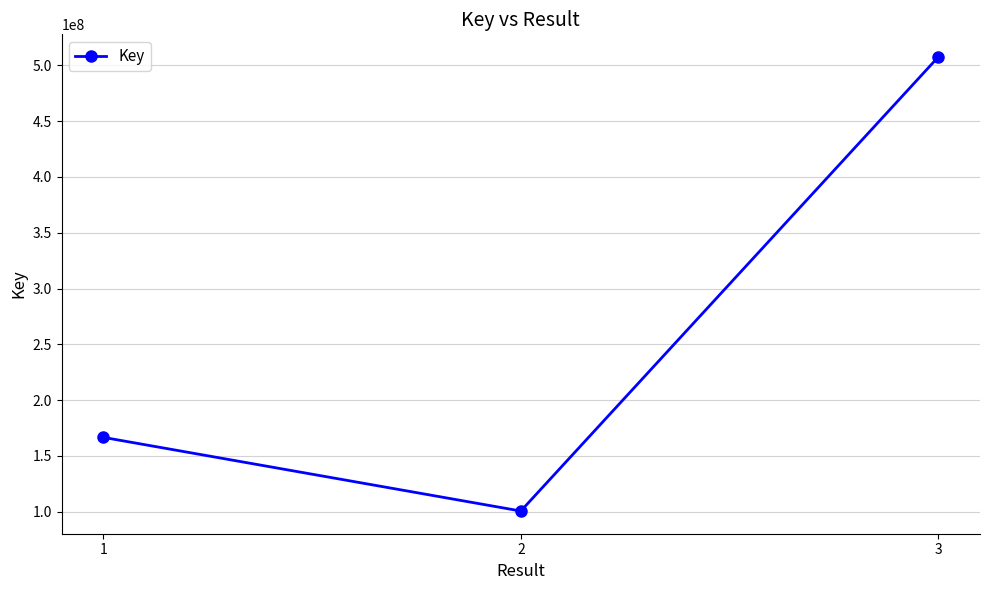

Between 3 and 1, which is larger?

3